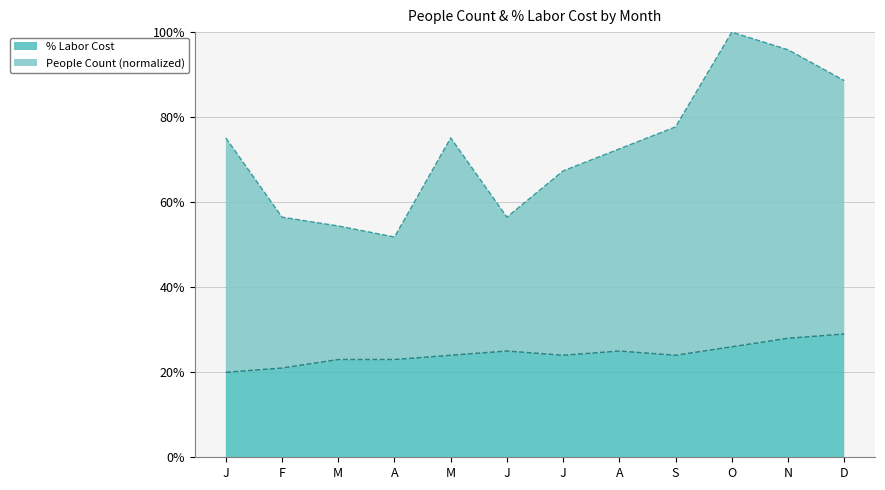

List the series in order of their peak value, lowest first.

% Labor Cost, People Count